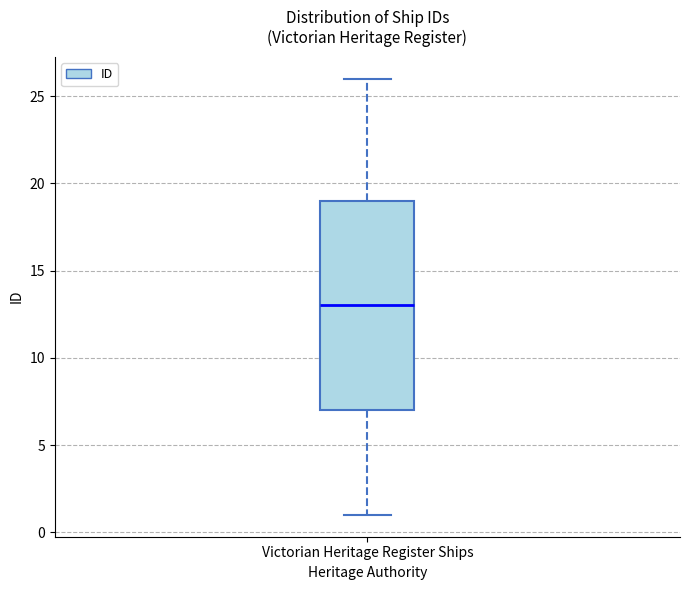

Where is the lower edge of the box for Victorian Heritage Register Ships on the y-axis? The values are not printed on the chart, so give them approximately, as read against the axis.

7